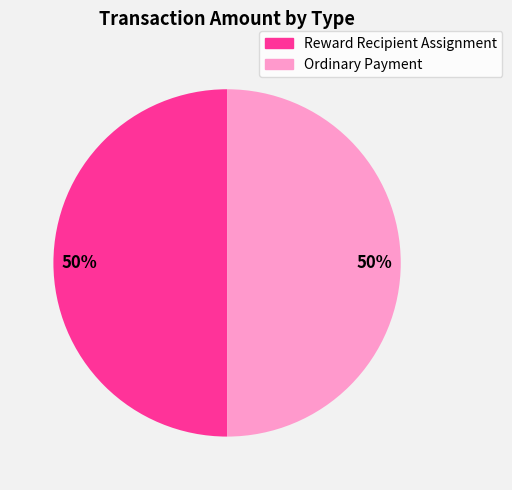

Count the number of slices in the pie.

2